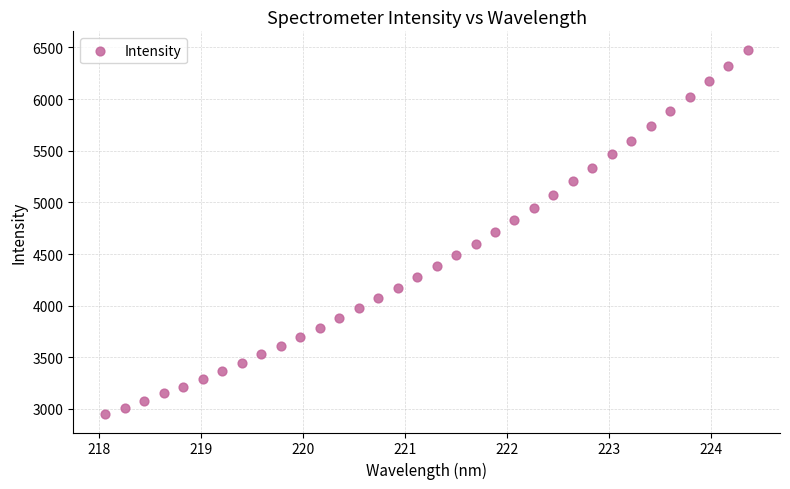

What is the range of Y values (max minus min)?

3531.0